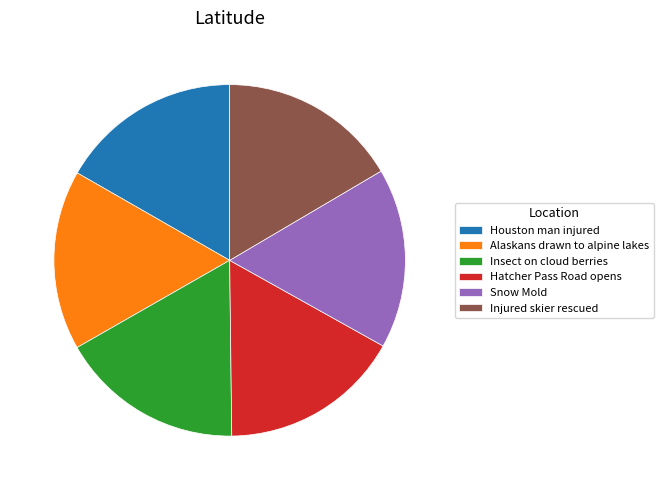

What is the ratio of the value at Hatcher Pass Road opens to the value at Injured skier rescued?

1.0